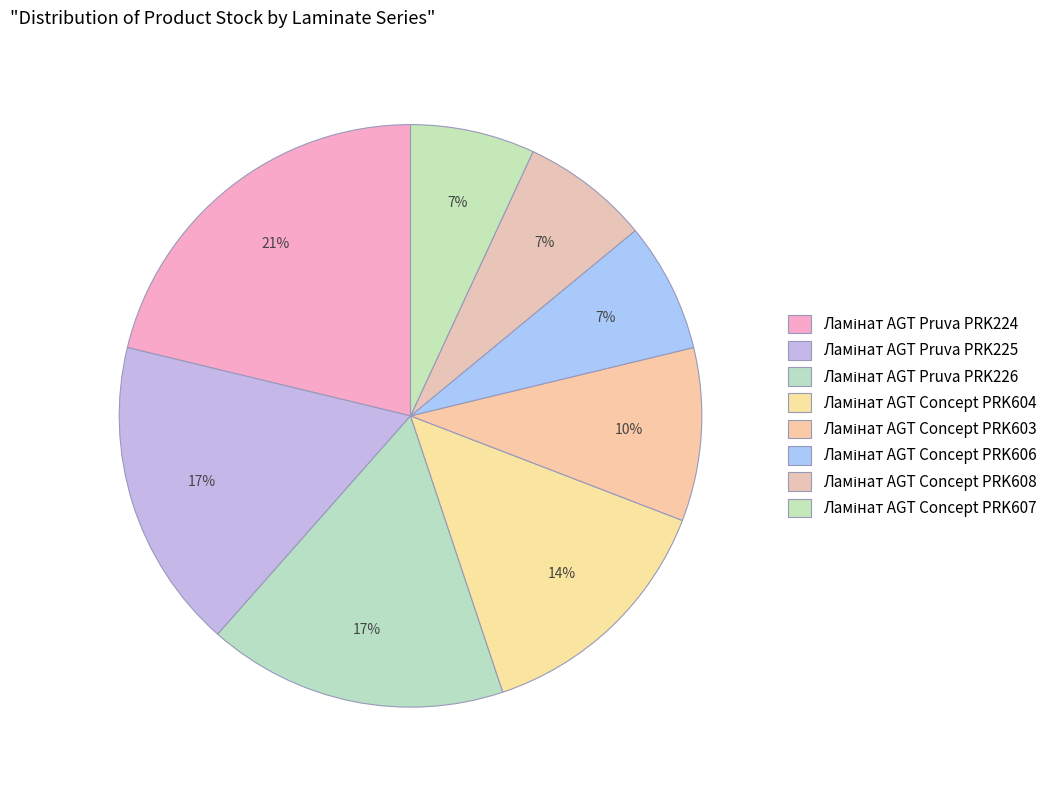

How many segments does this pie chart have?

8